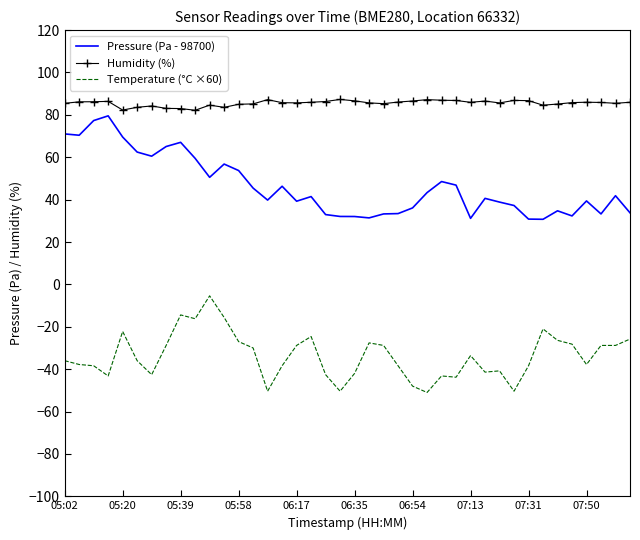

True or false: Temperature (°C ×60) and Pressure (Pa - 98700) cross at least once.

False